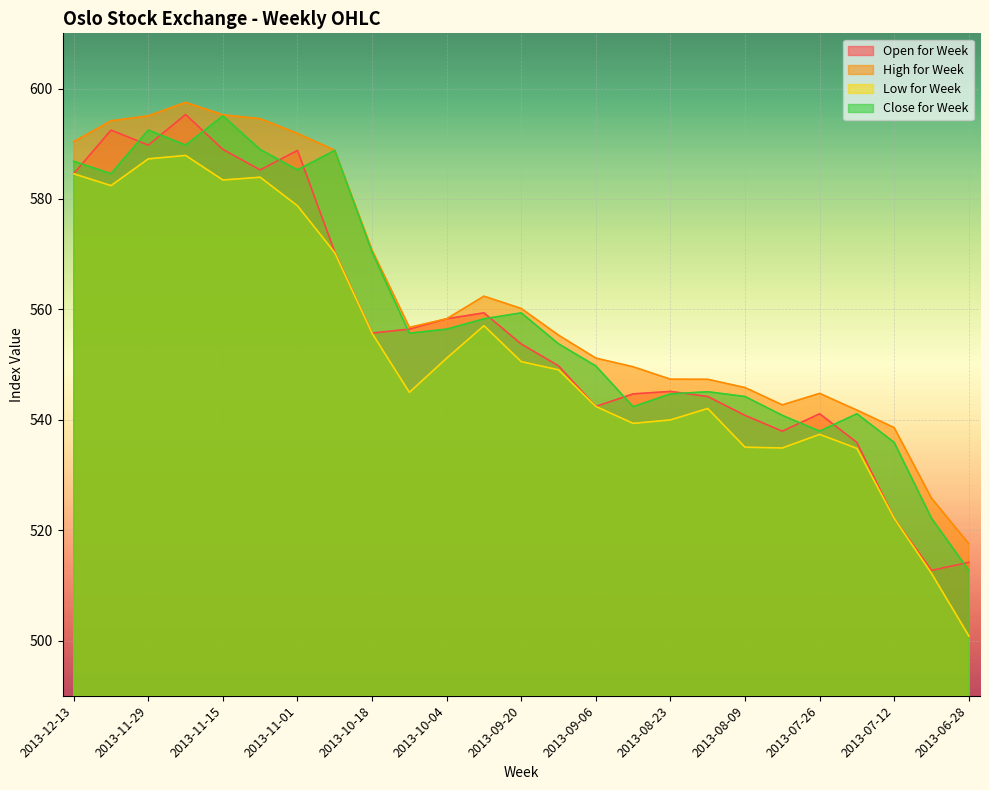

Does the chart display data point markers on the line(s)?

No